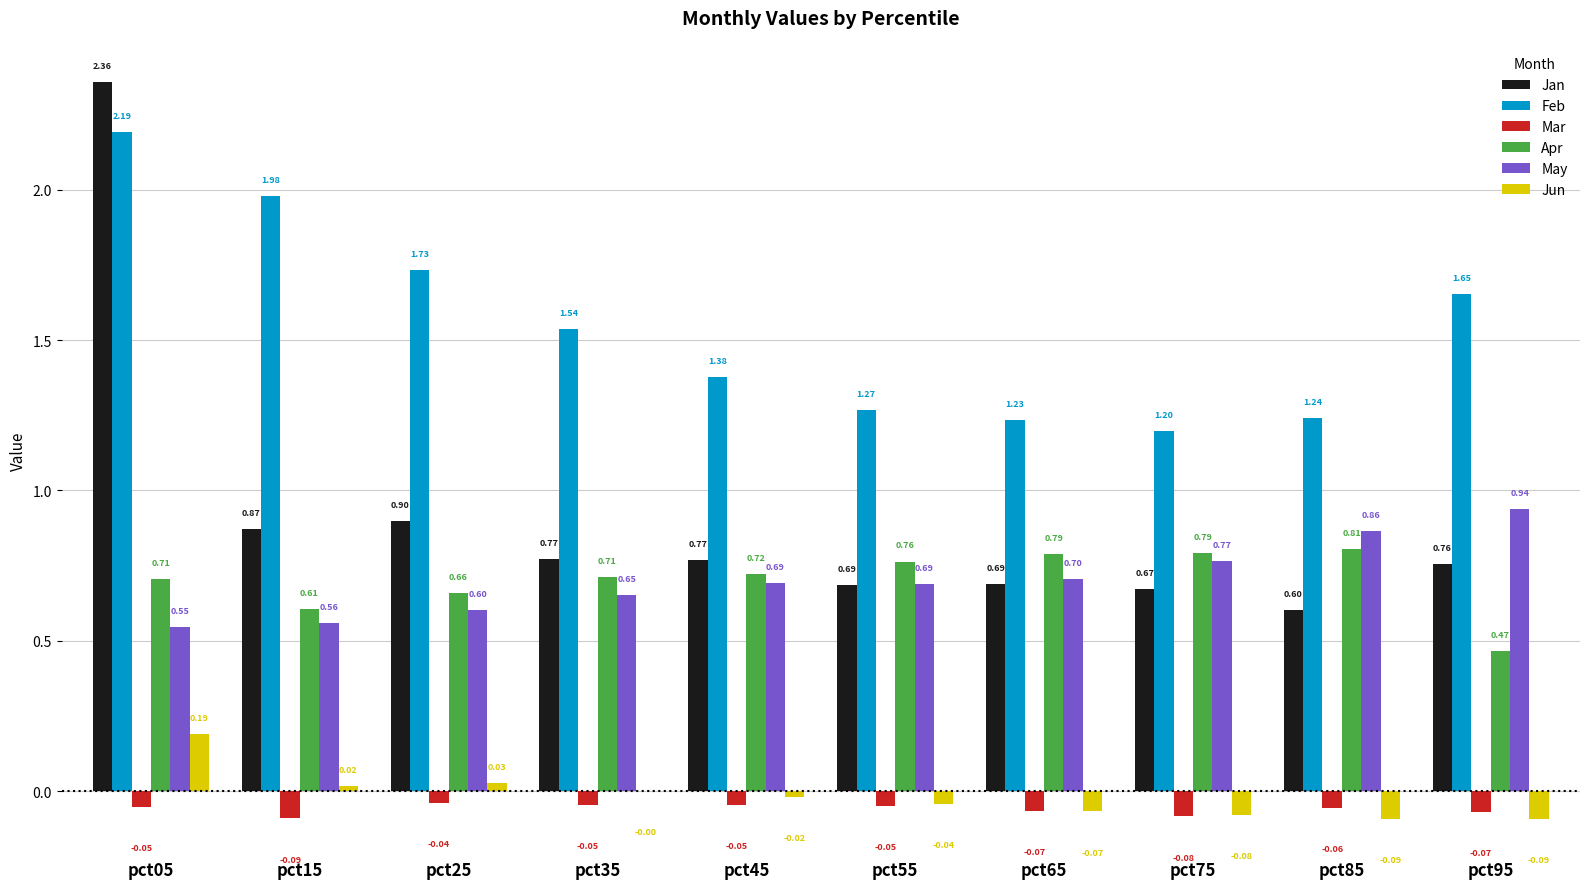

Between pct05 and pct25, which series saw the biggest shift?

Jan